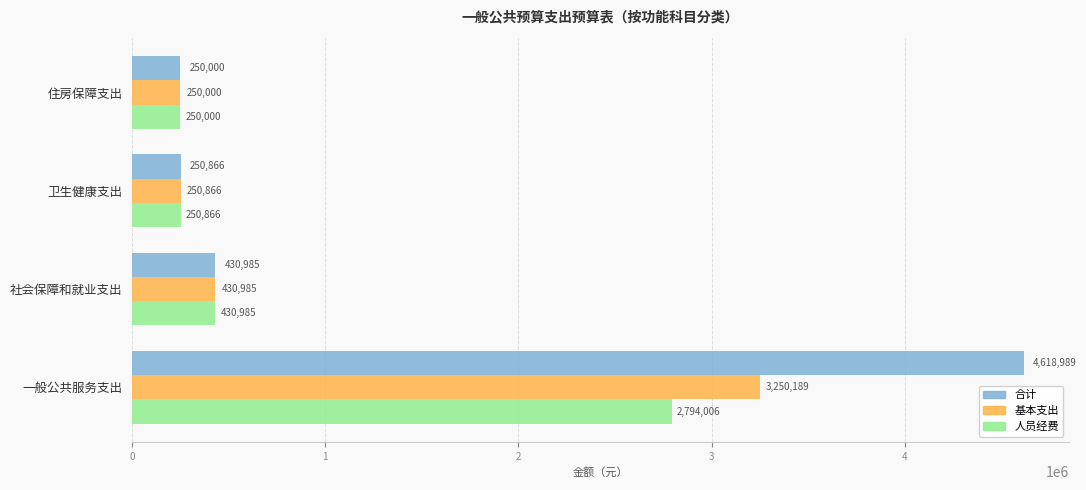

List the series in order of their peak value, highest first.

合计, 基本支出, 人员经费